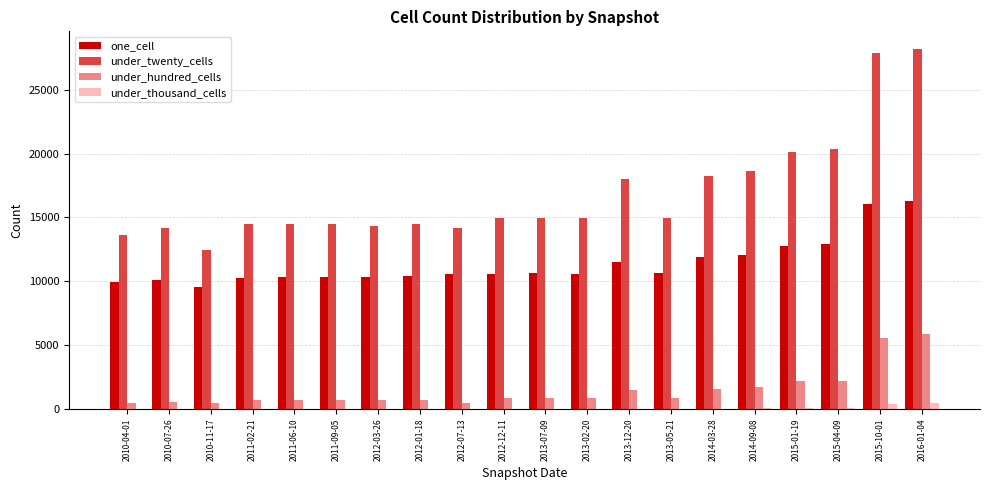

Is the value of under_hundred_cells at 2013-05-21 greater than the value of under_thousand_cells at 2014-03-28?

Yes